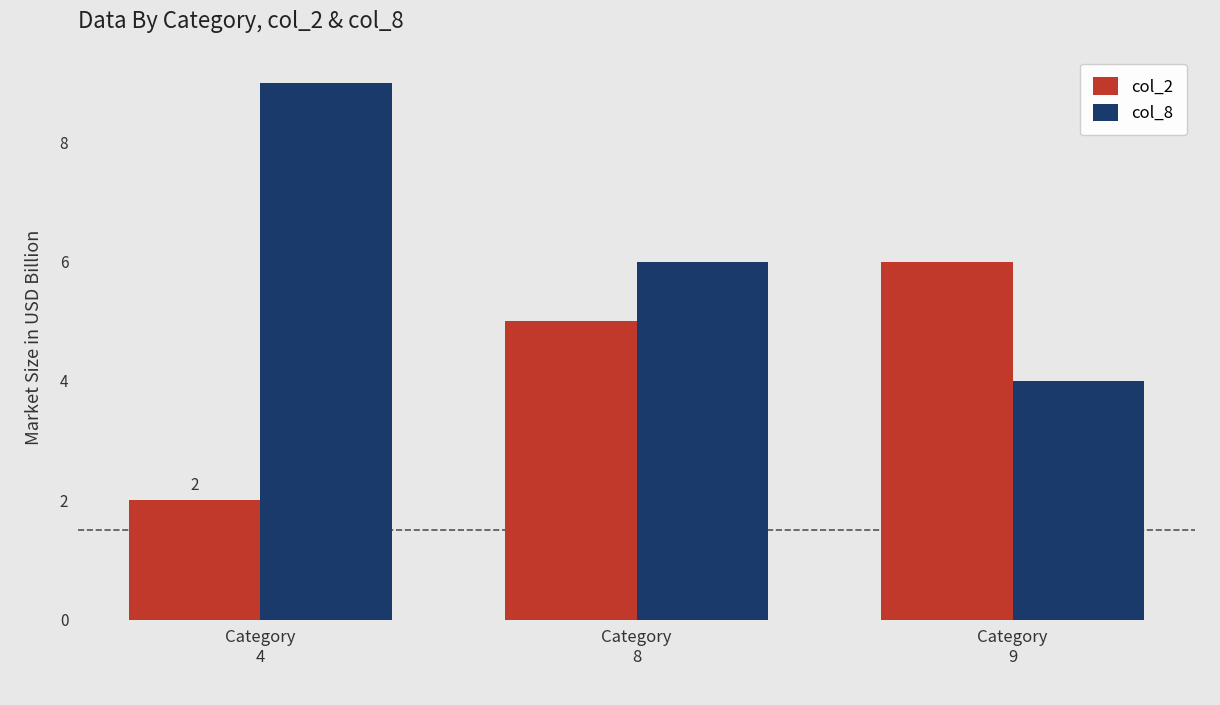

At how many categories does at least one series exceed 7?

1